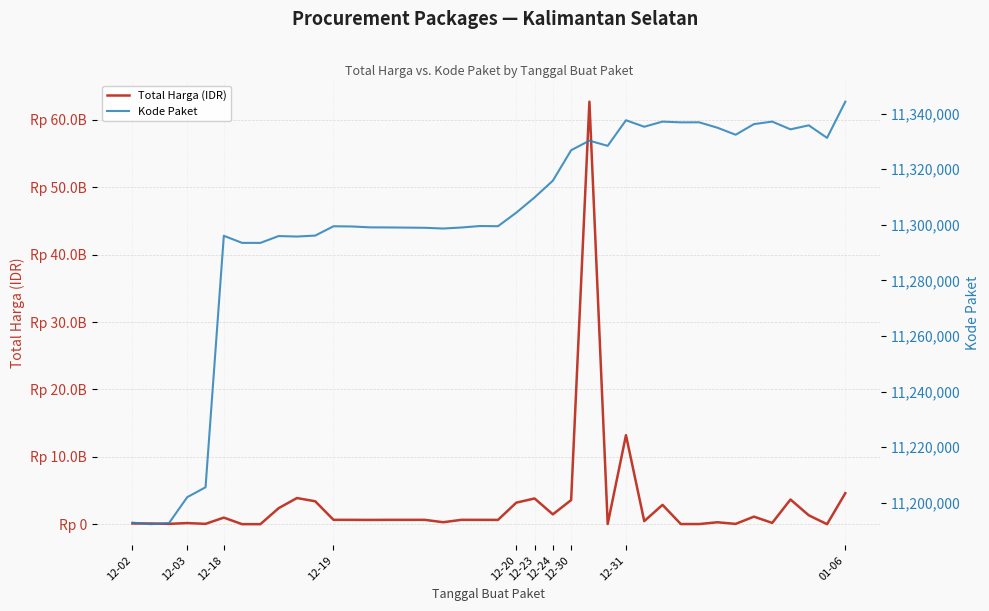

How many intersections are there between Kode Paket and Total Harga (IDR)?

4